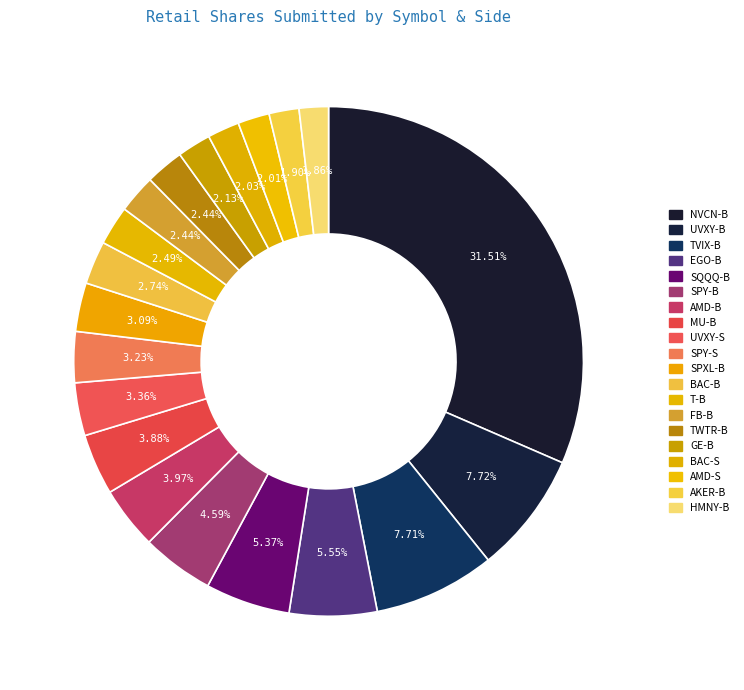

To the nearest percent, what is the difference between the largest and smallest slice percentages?

30%